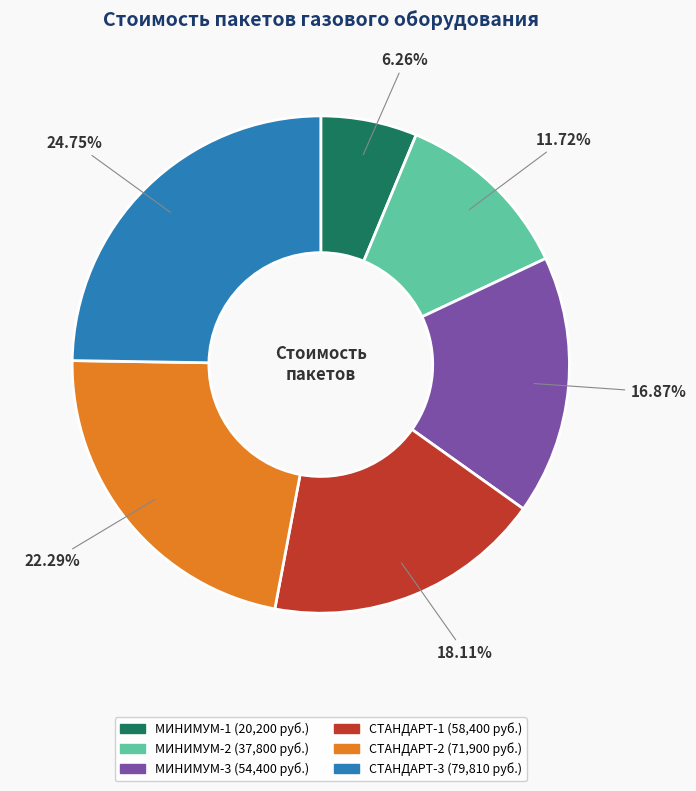

Is there a majority slice in this chart?

No